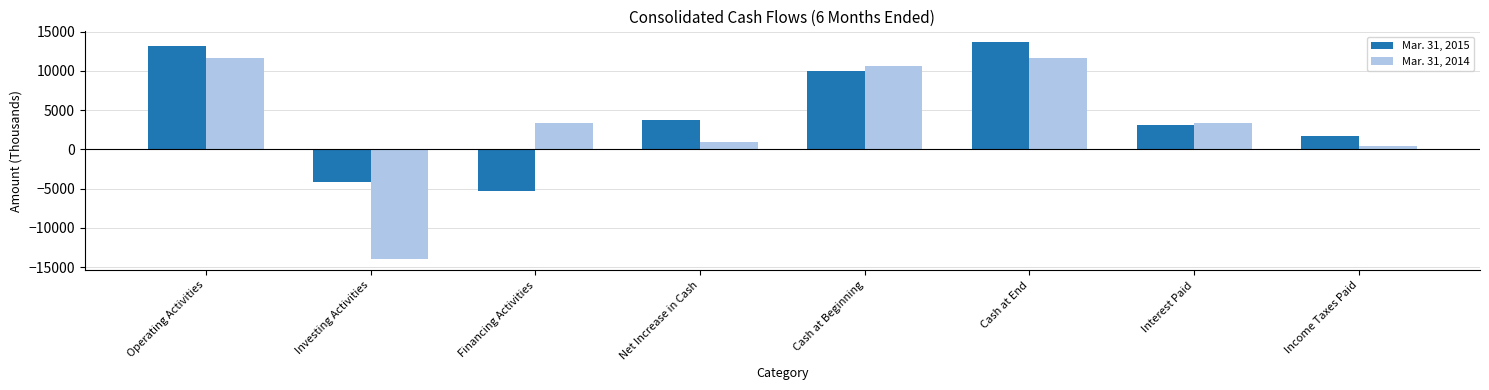

What is the value of the Mar. 31, 2015 bar at the 1st from the left?

13119